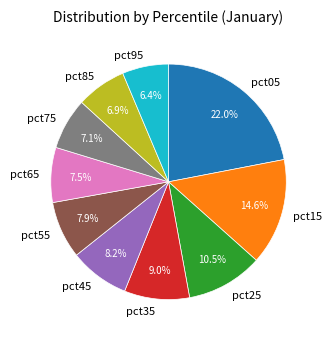

What is the total percentage of pct65 and pct35?

16.5%